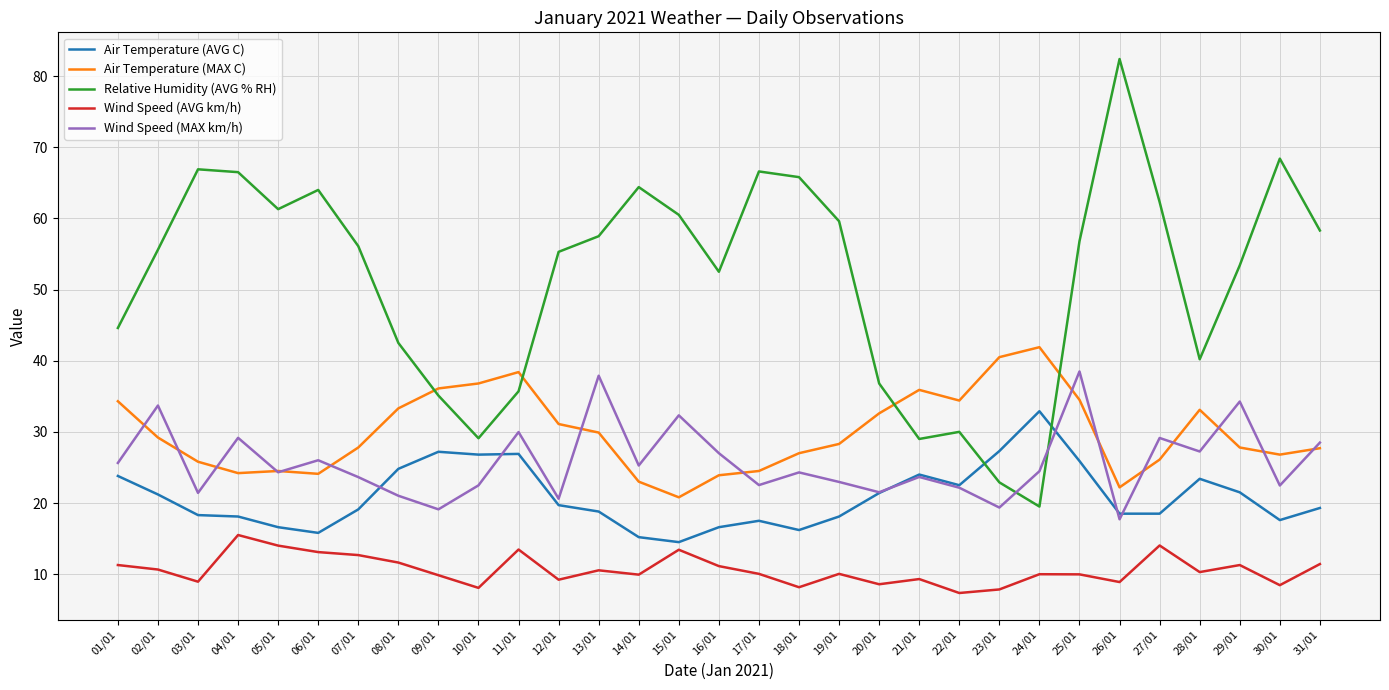

What are all the series names shown in the legend?

Air Temperature (AVG C), Air Temperature (MAX C), Relative Humidity (AVG % RH), Wind Speed (AVG km/h), Wind Speed (MAX km/h)